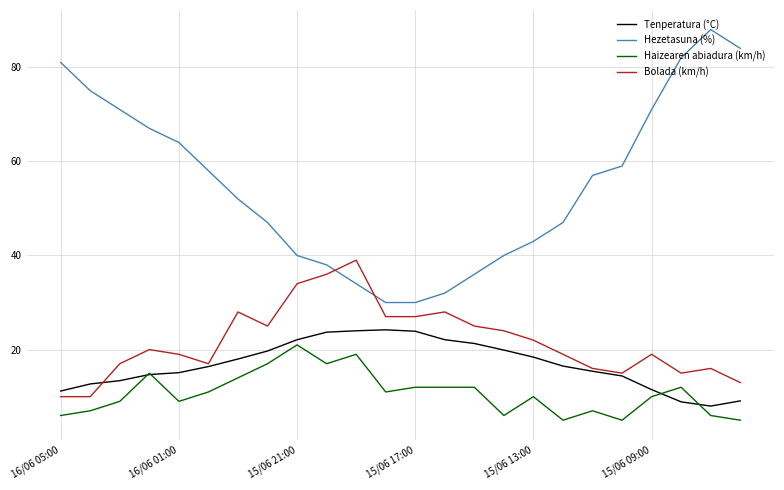

True or false: Haizearen abiadura (km/h) and Bolada (km/h) cross at least once.

False